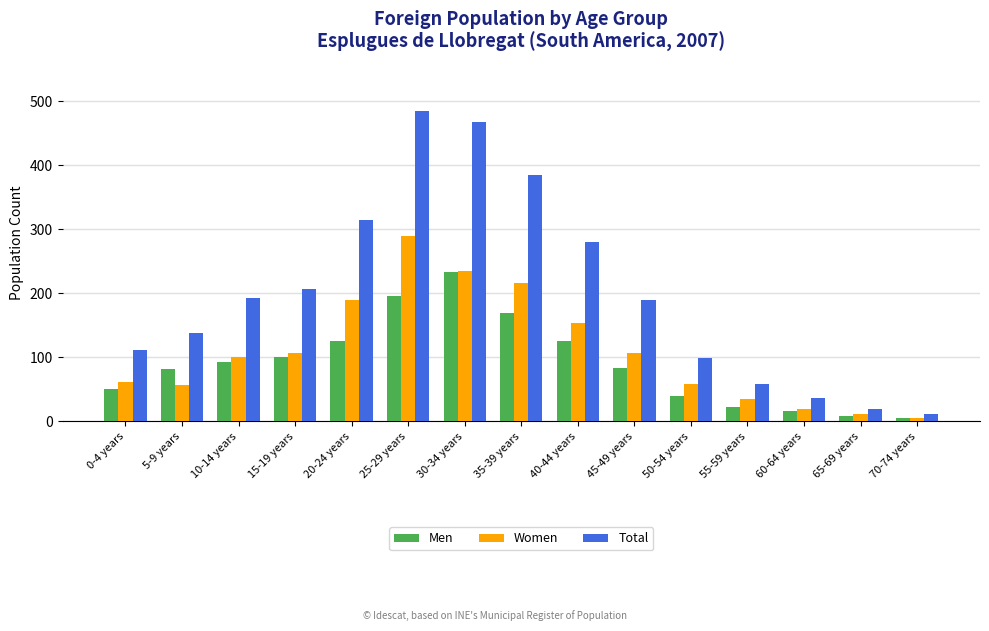

What is the label of the 3rd bar from the left?

10-14 years